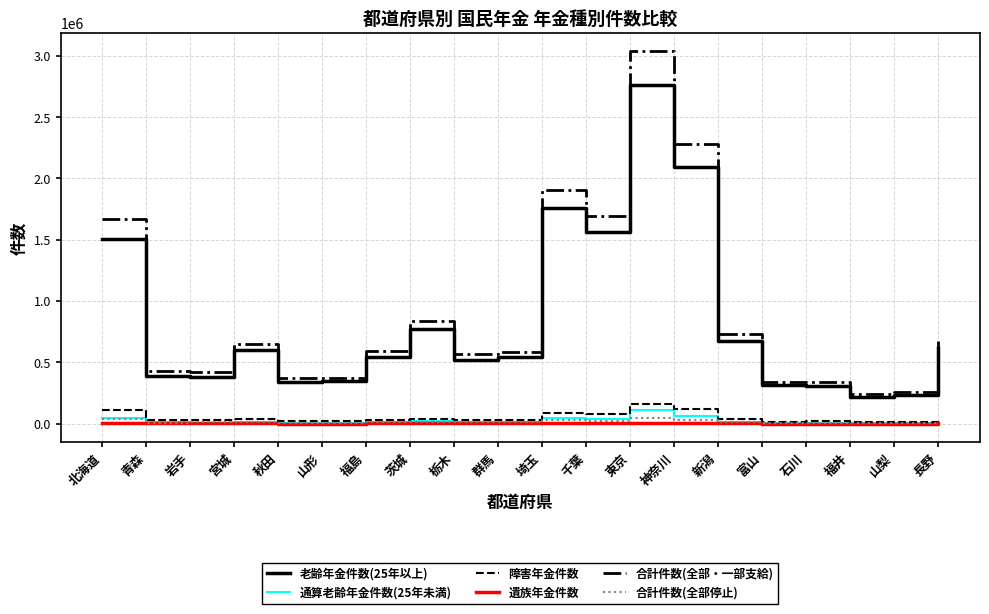

What is the sum of the 合計件数(全部停止) values at 東京 and 福島?

60013